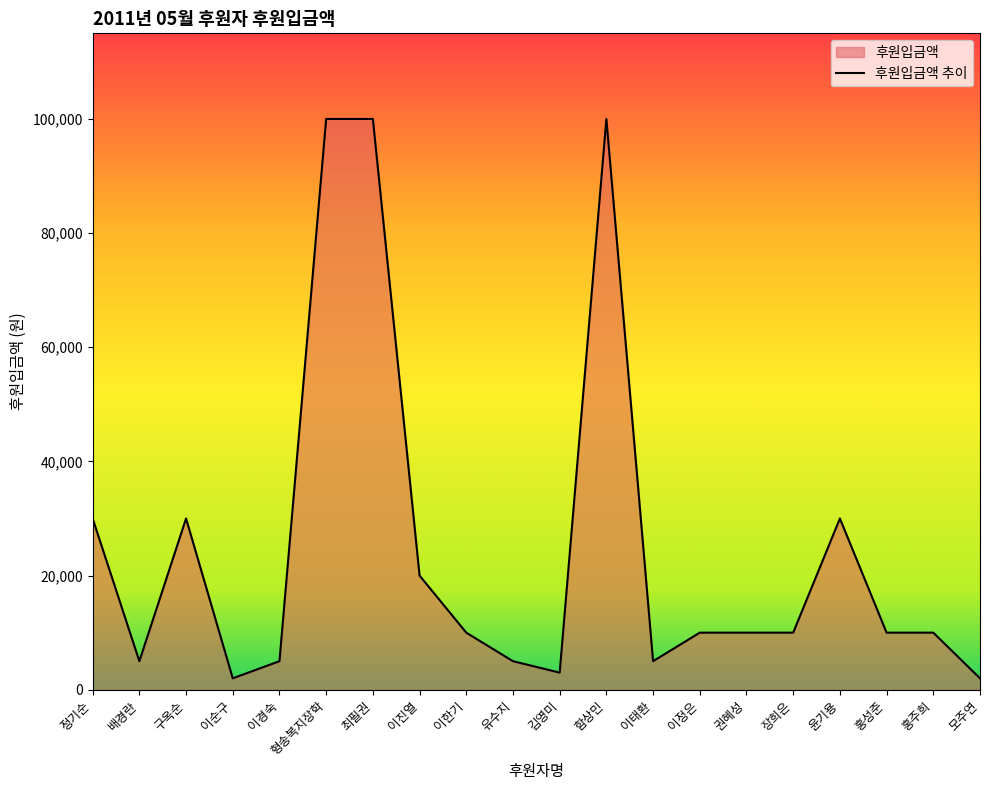

What is the label of the 2nd point from the right?

홍주희